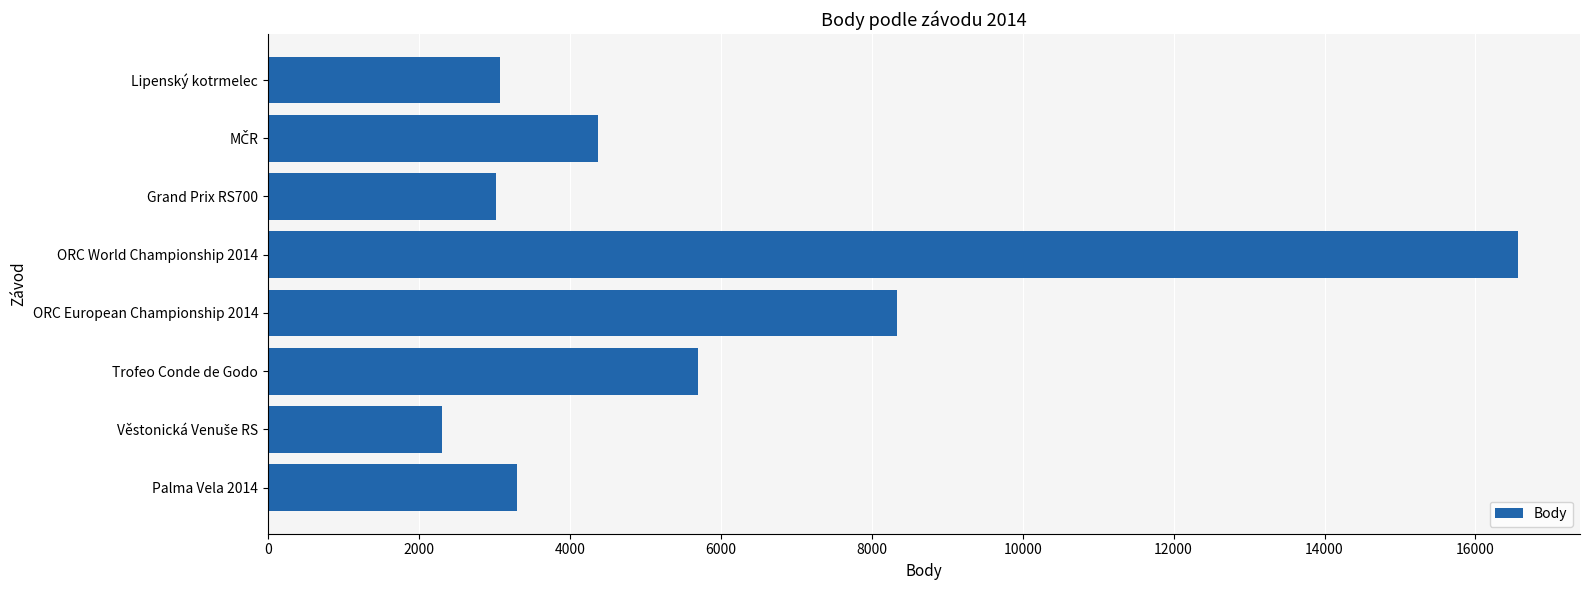

Between ORC European Championship 2014 and Trofeo Conde de Godo, which is larger?

ORC European Championship 2014